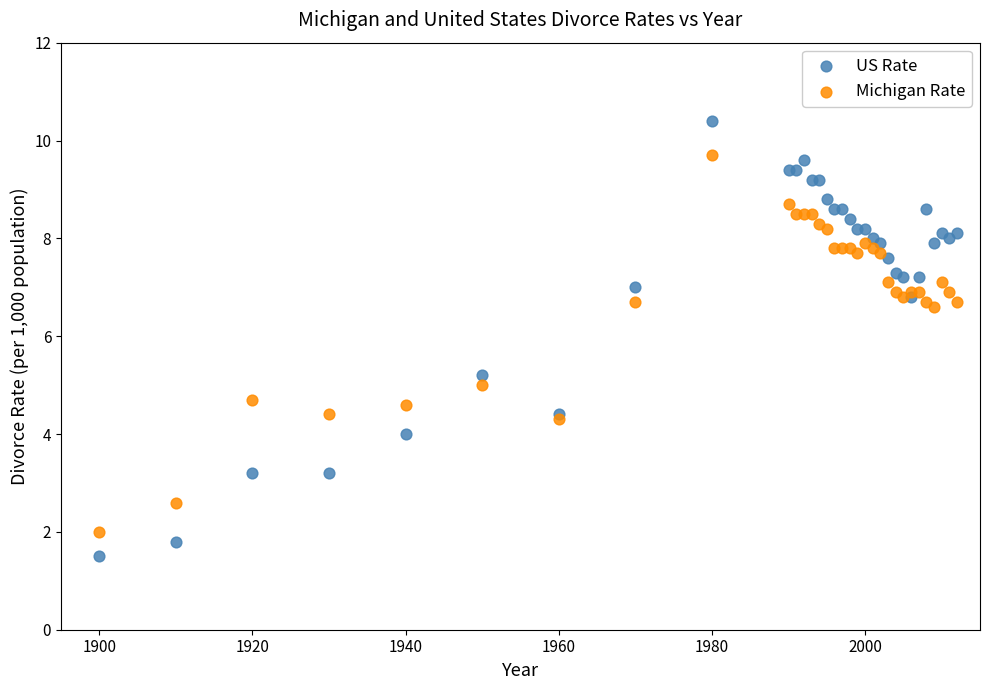

Which series contains the lowest Y value?

US Rate